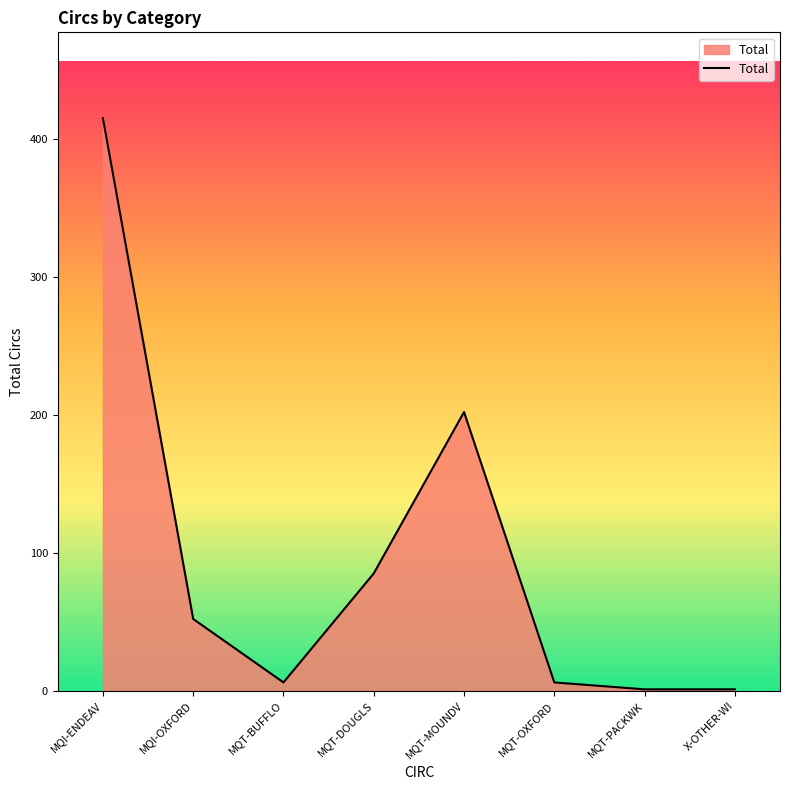

How many distinct data groups are displayed?

1